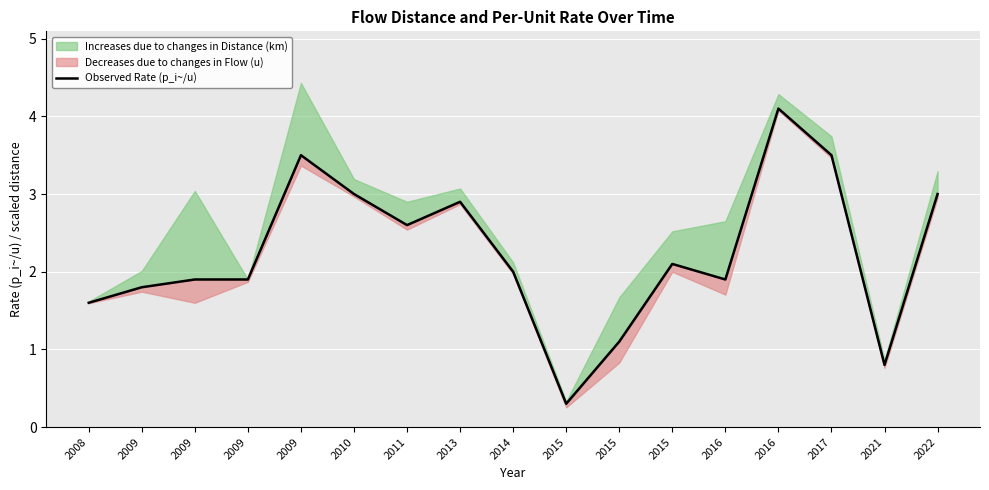

The value at 2013 is 4.0. True or false?

False